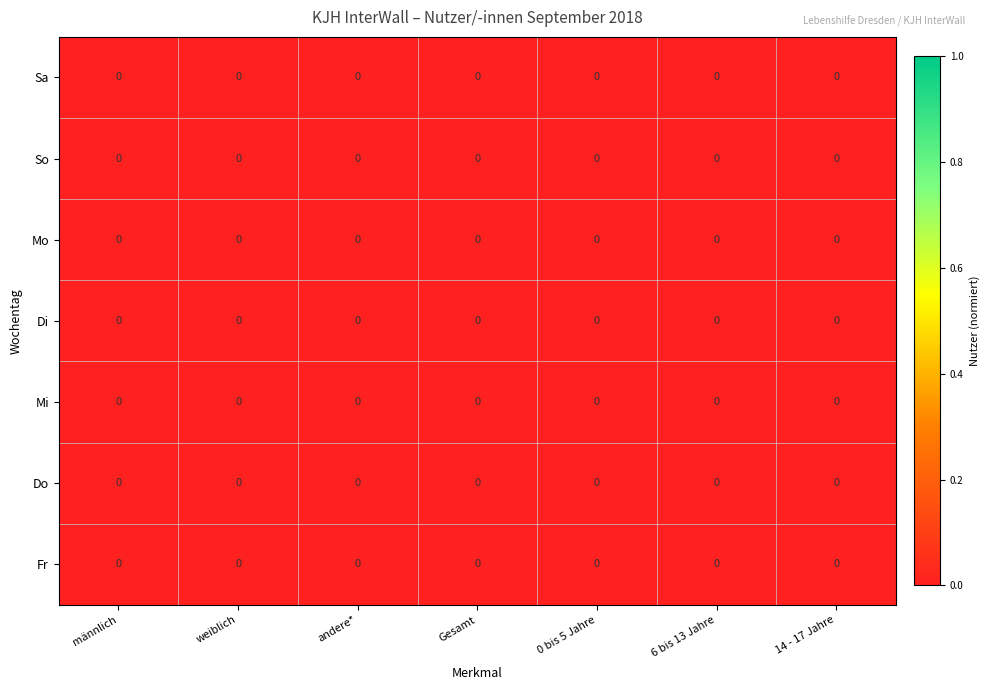

At which category is the sum across all series the highest?

andere*